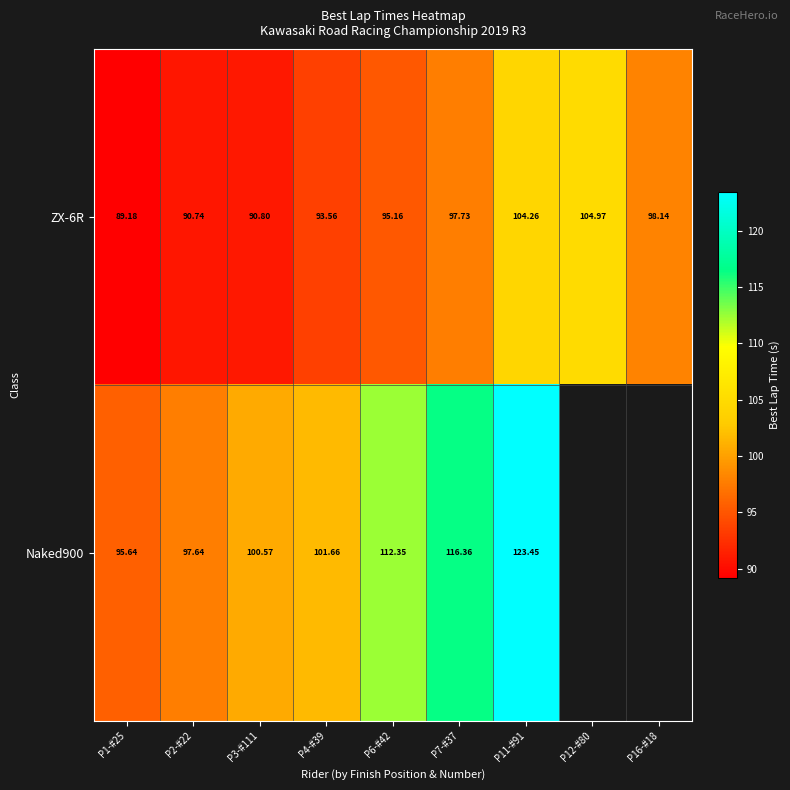

The value of Naked900 at P11-#91 is 47.6. True or false?

False